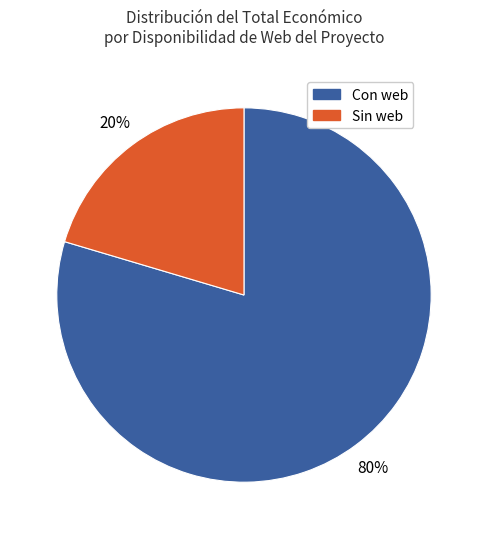

How many slices are in this pie chart?

2